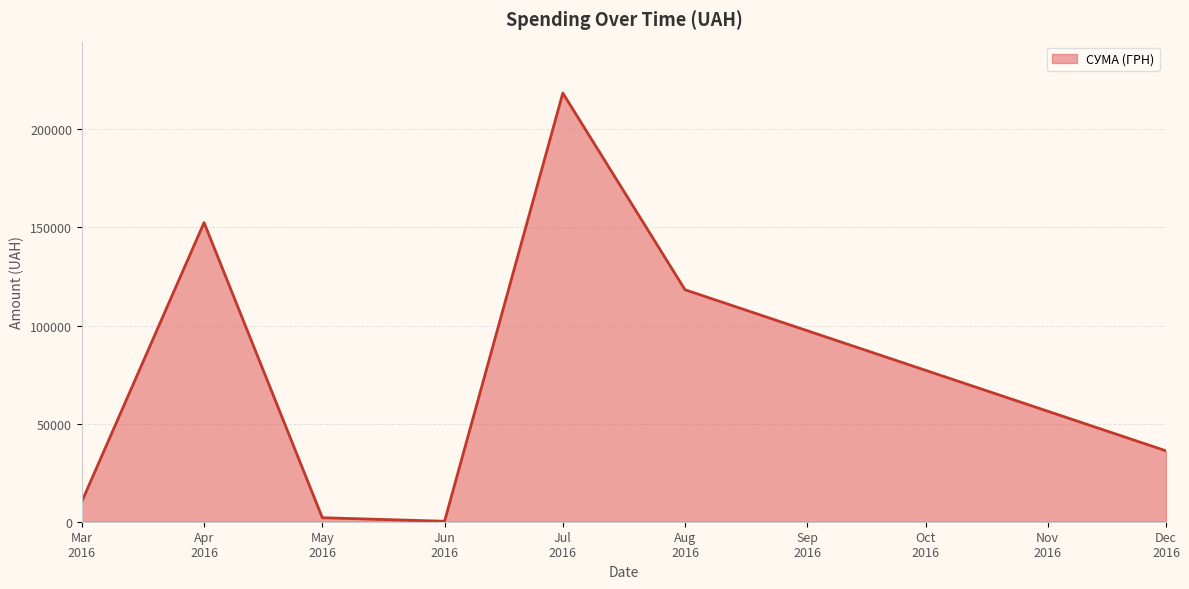

What is the average value?

76856.7